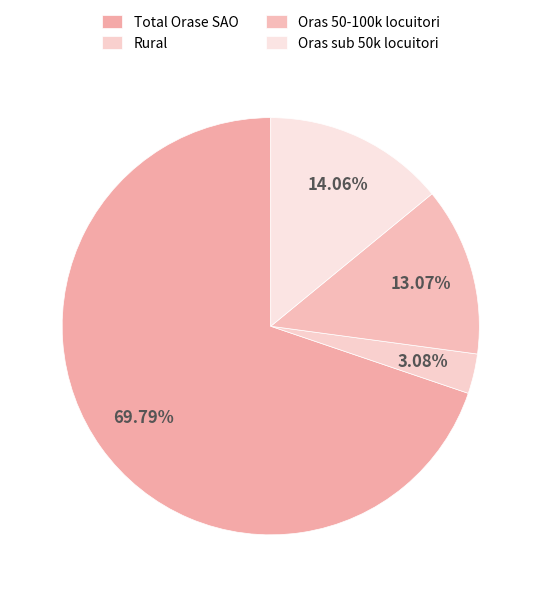

Rank the categories by value from highest to lowest.

Total Orase SAO, Oras sub 50k locuitori, Oras 50-100k locuitori, Rural